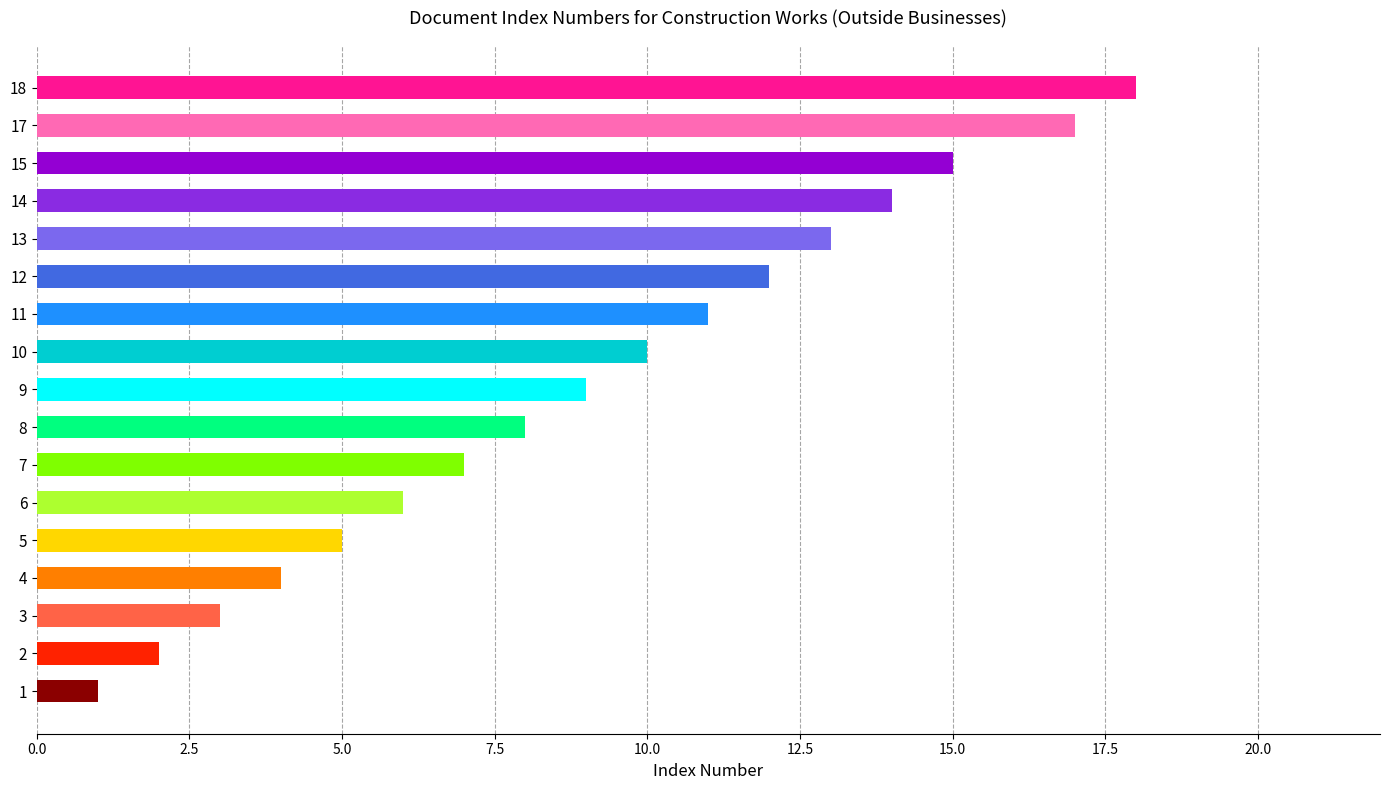

List the labels in order of value, largest first.

18, 17, 15, 14, 13, 12, 11, 10, 9, 8, 7, 6, 5, 4, 3, 2, 1